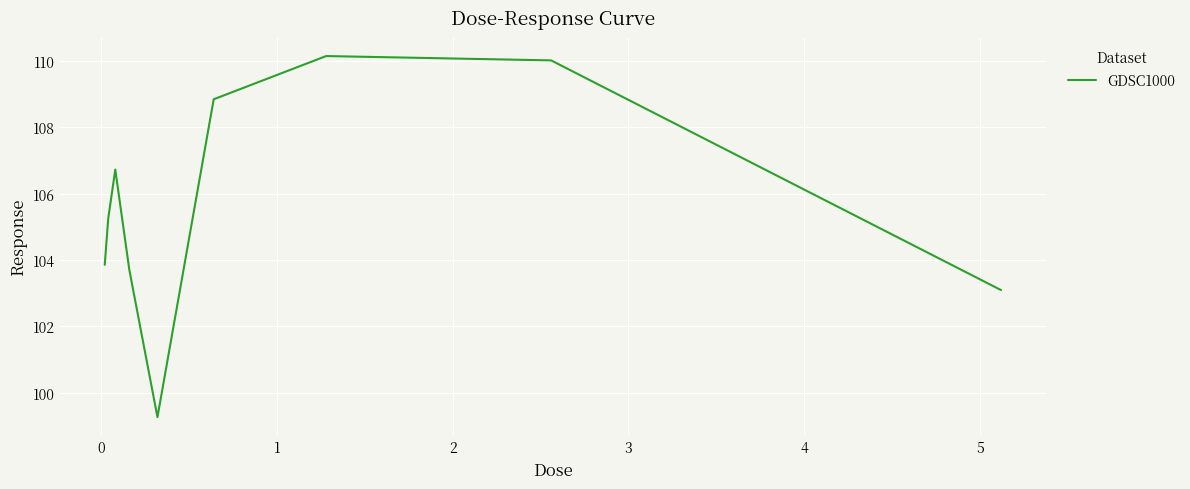

What is the minimum value shown in the chart?

99.3